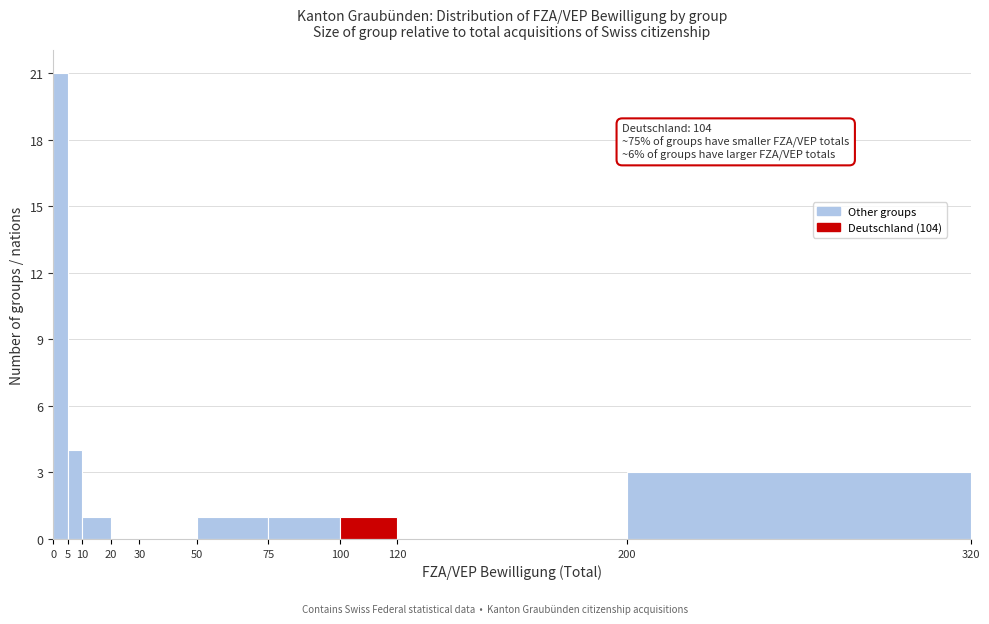

Over which range of the x-axis is the bar tallest?

0 to 5